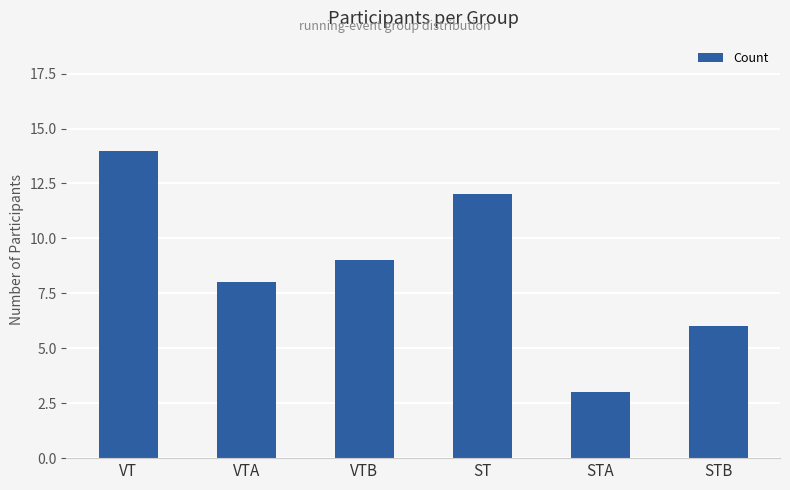

What is the change in value from ST to STB?

-6